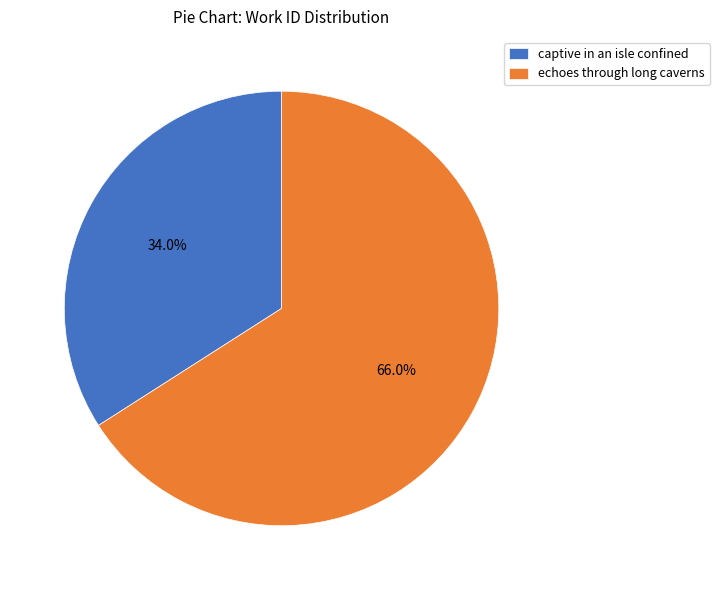

Between captive in an isle confined and echoes through long caverns, which is larger?

echoes through long caverns